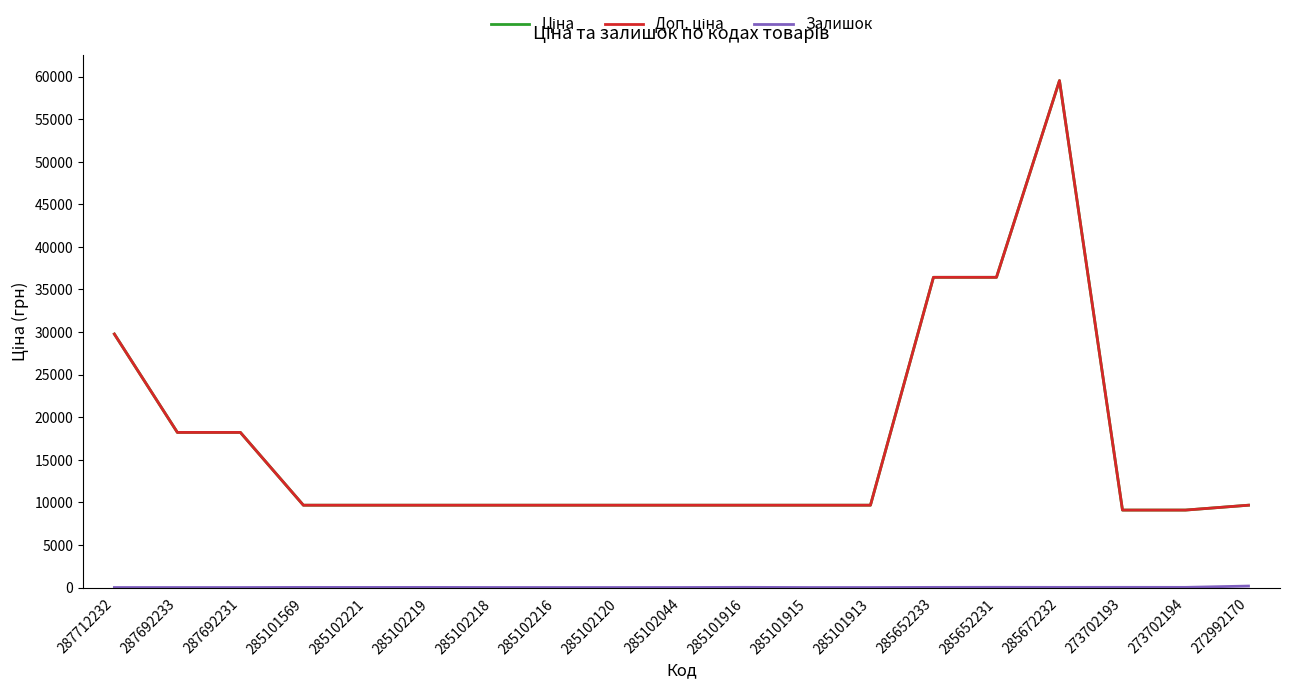

Does the chart have visible grid lines?

No